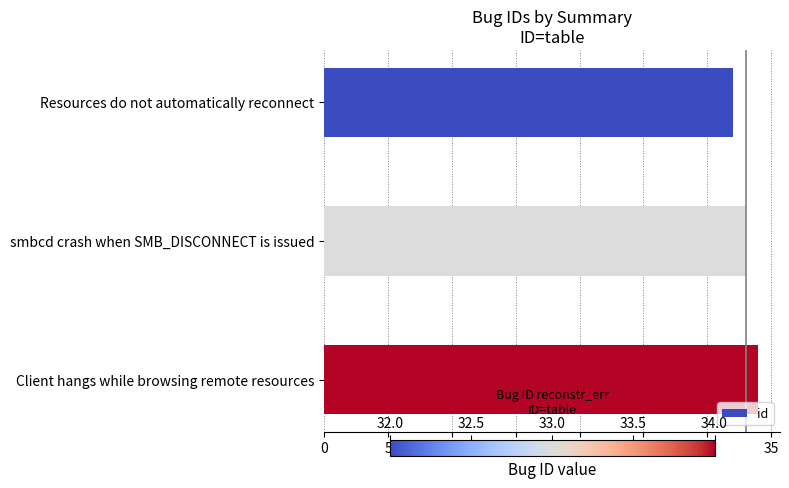

At which label is the value closest to 33?

smbcd crash when SMB_DISCONNECT is issued